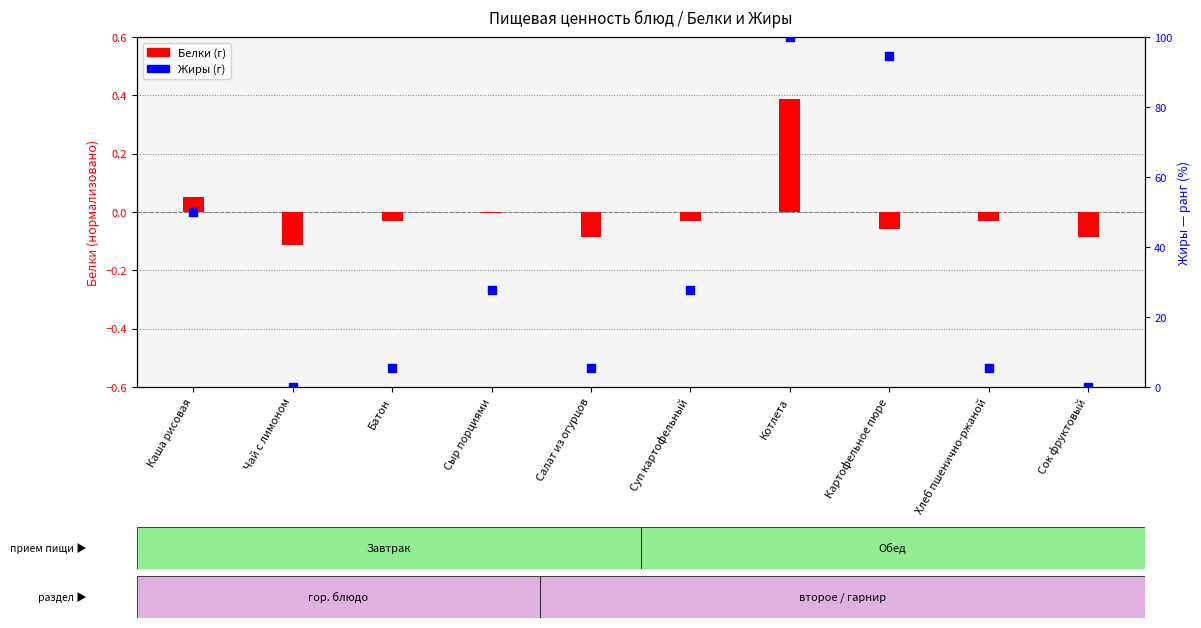

Which series contains the highest Y value?

Жиры (г)